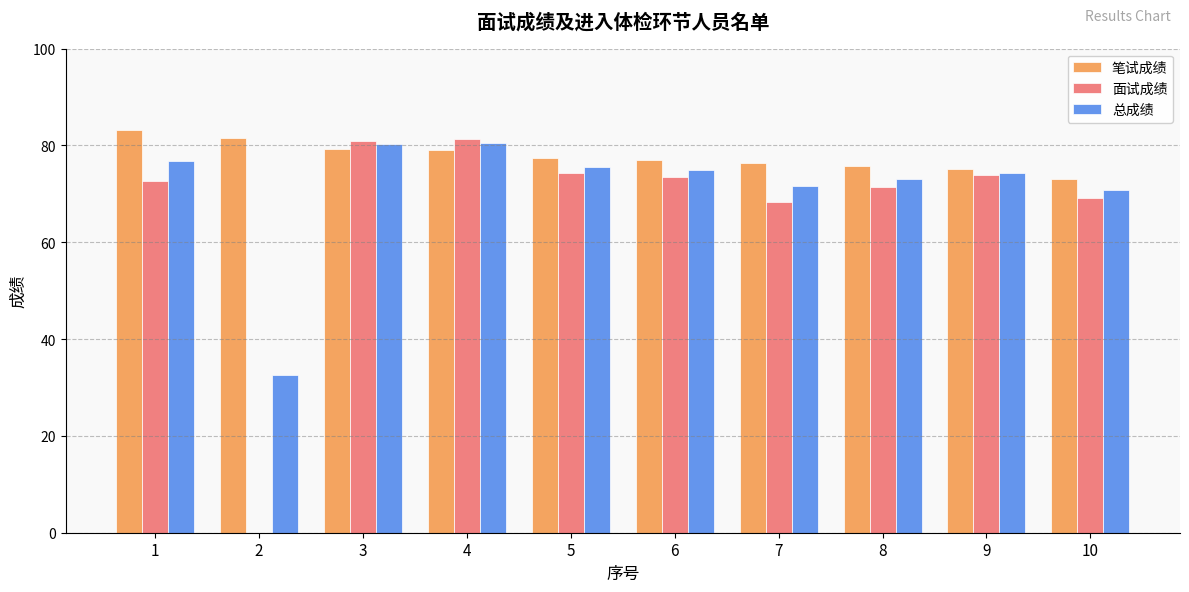

How many series are shown in this chart?

3